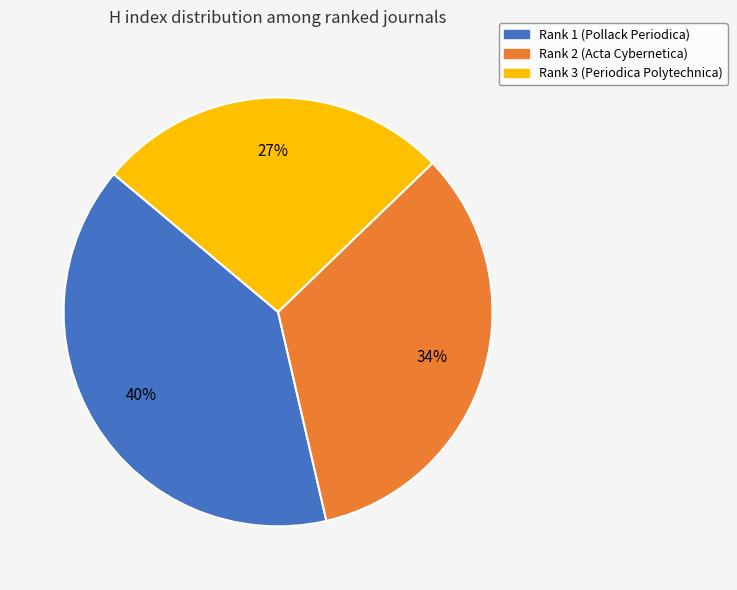

Approximately how many times larger is the value at Rank 2 (Acta Cybernetica) compared to Rank 1 (Pollack Periodica)?

0.8